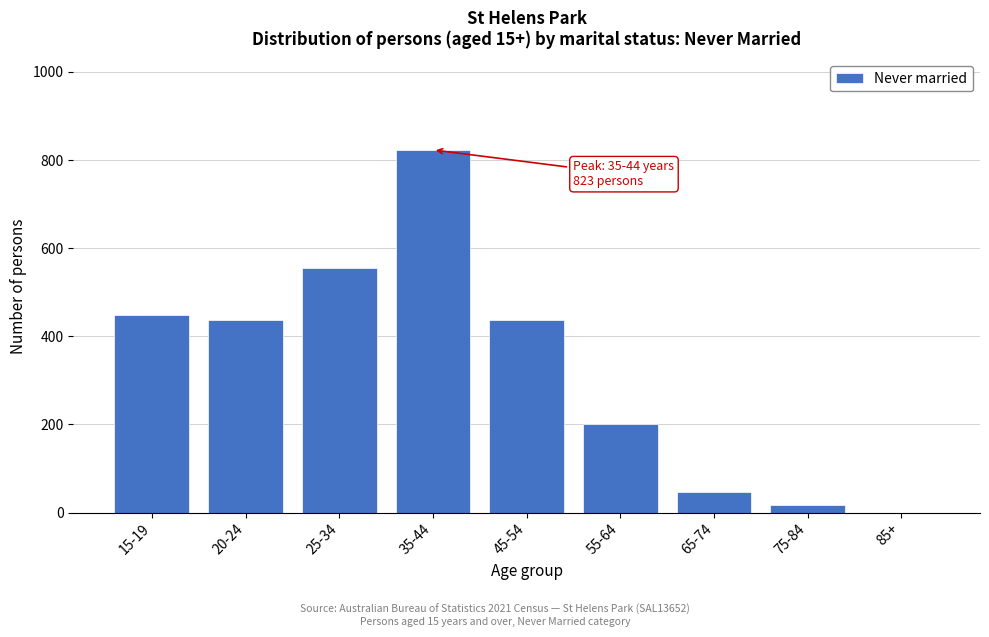

Which category has the highest value across all series?

35-44